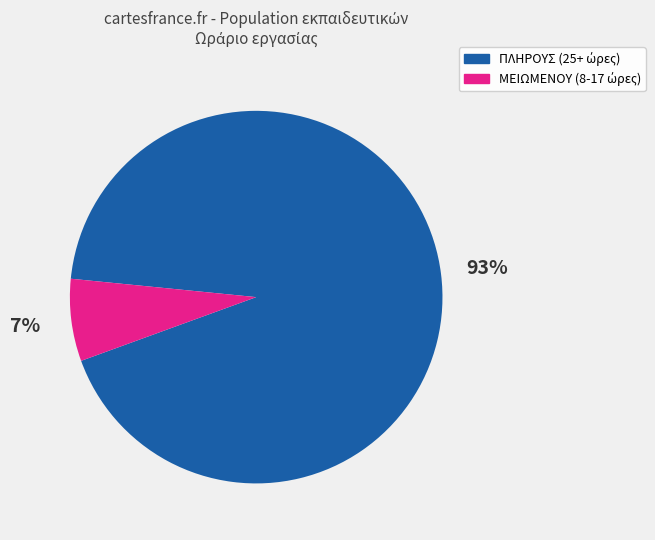

To the nearest percent, what is the average slice percentage?

50%